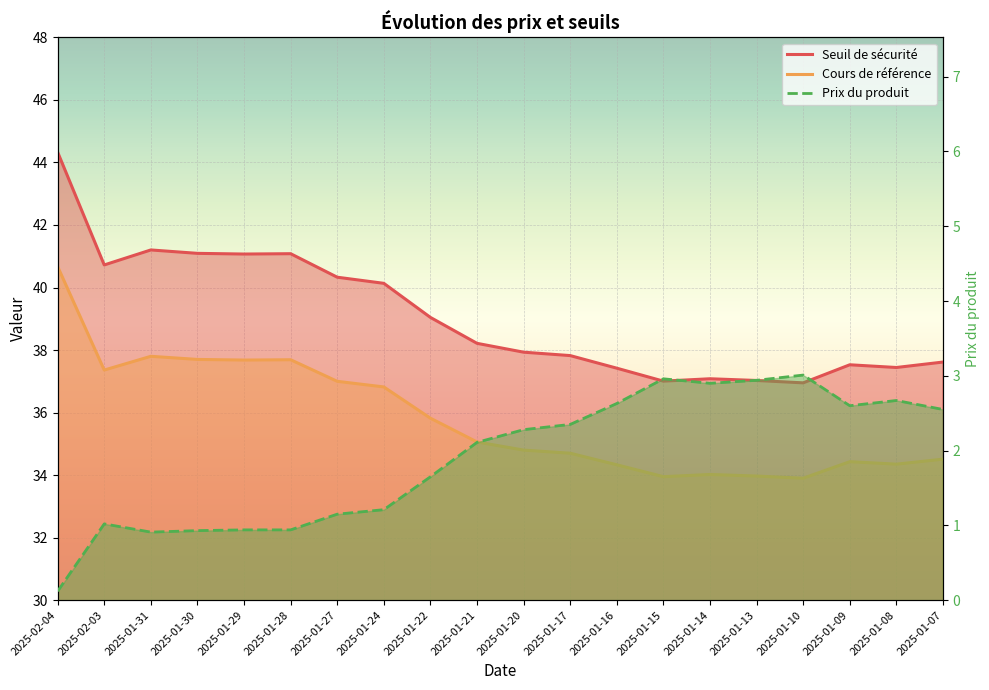

True or false: Prix du produit has more than 0 interior local peaks.

True